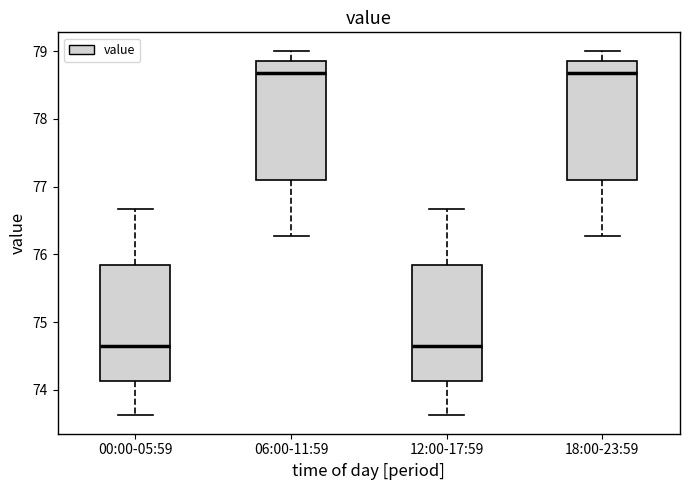

Where is the upper edge of the box for 18:00-23:59 on the y-axis? The values are not printed on the chart, so give them approximately, as read against the axis.

78.9